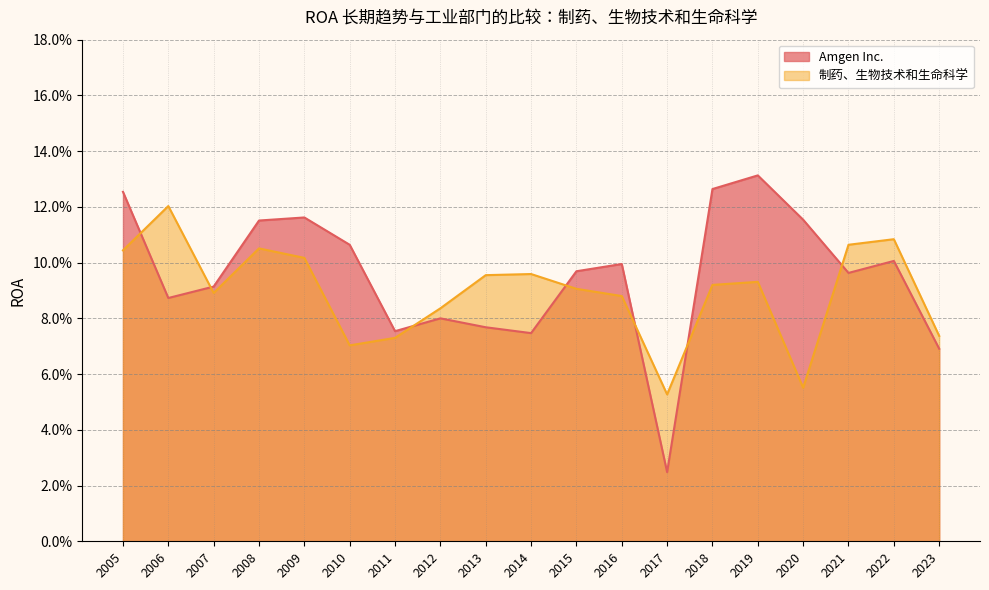

What is the value of the 制药、生物技术和生命科学 point at the 14th from the left?

0.1